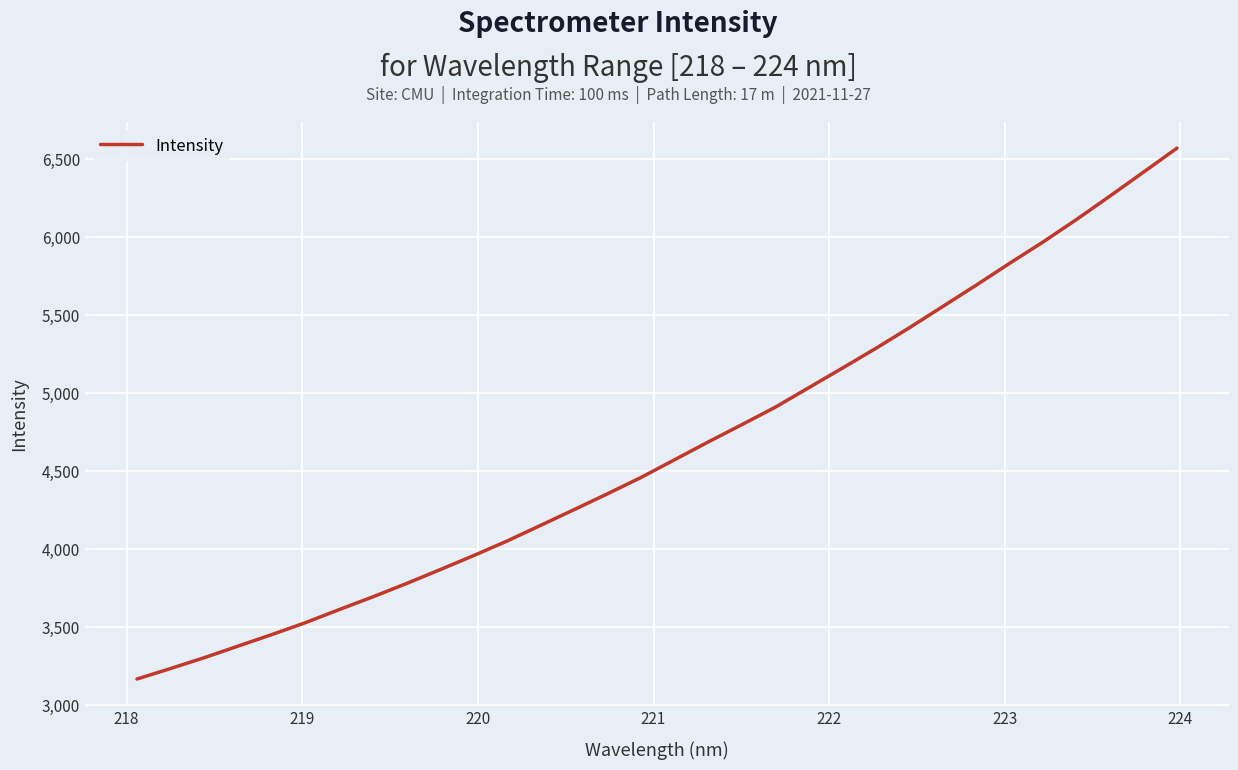

What is the difference between the maximum and minimum values?

3405.9